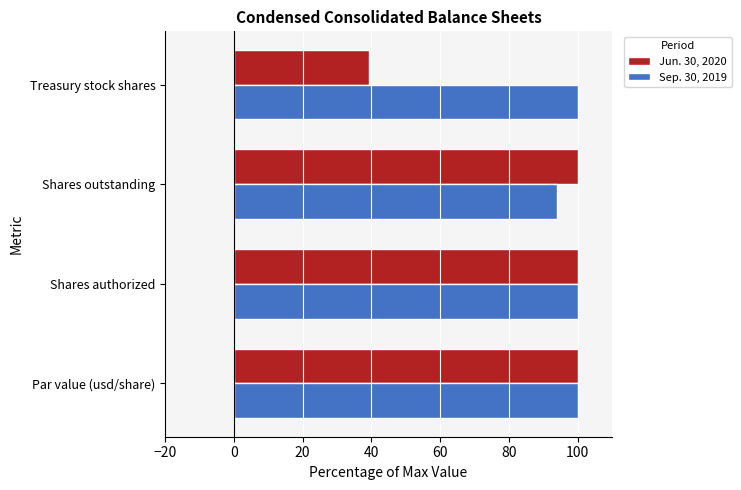

Which series has the widest spread of values?

Jun. 30, 2020